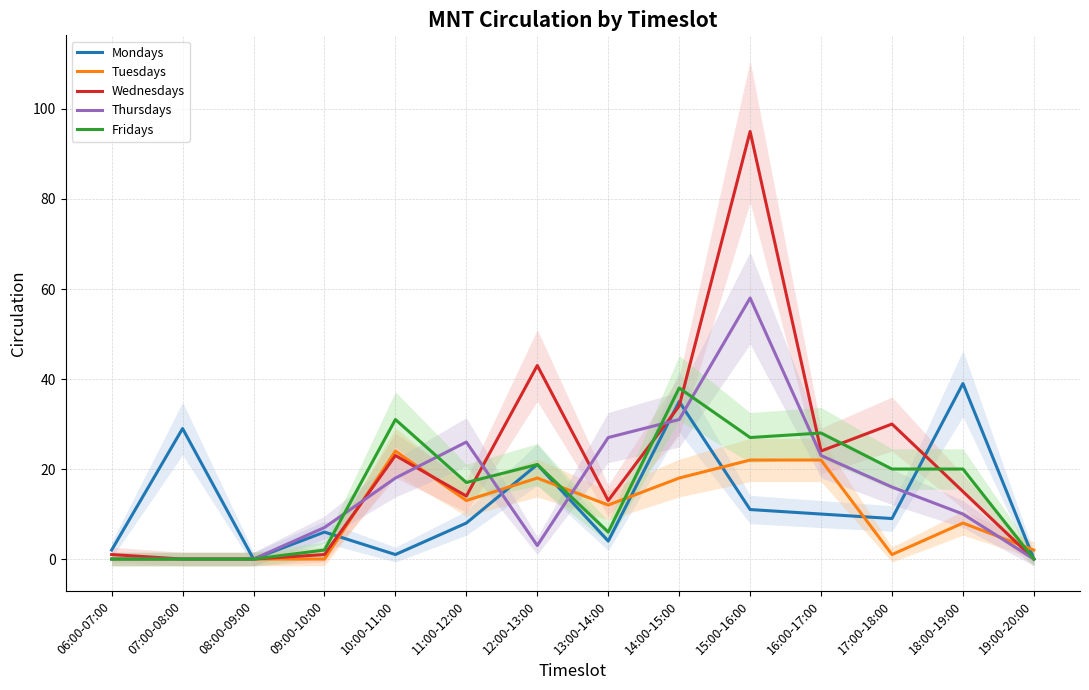

What are all the series names shown in the legend?

Mondays, Tuesdays, Wednesdays, Thursdays, Fridays